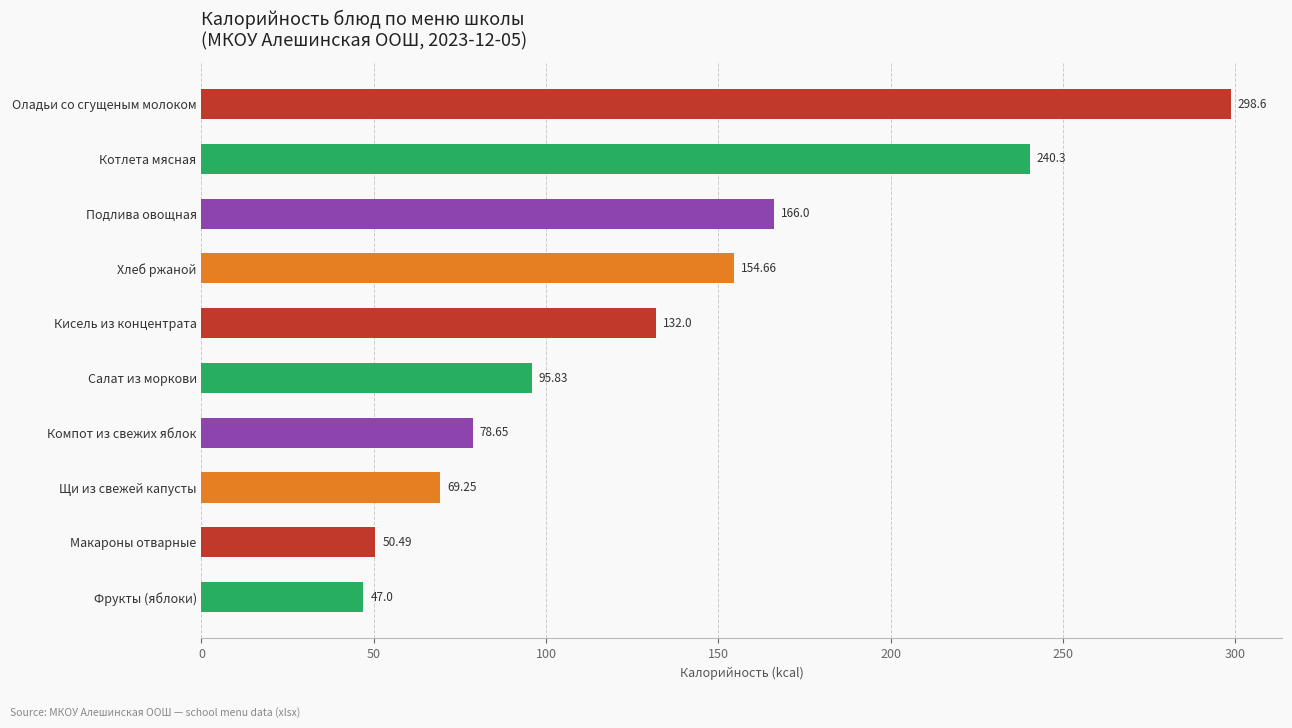

Rank the categories by value from lowest to highest.

Фрукты (яблоки), Макароны отварные, Щи из свежей капусты, Компот из свежих яблок, Салат из моркови, Кисель из концентрата, Хлеб ржаной, Подлива овощная, Котлета мясная, Оладьи со сгущеным молоком